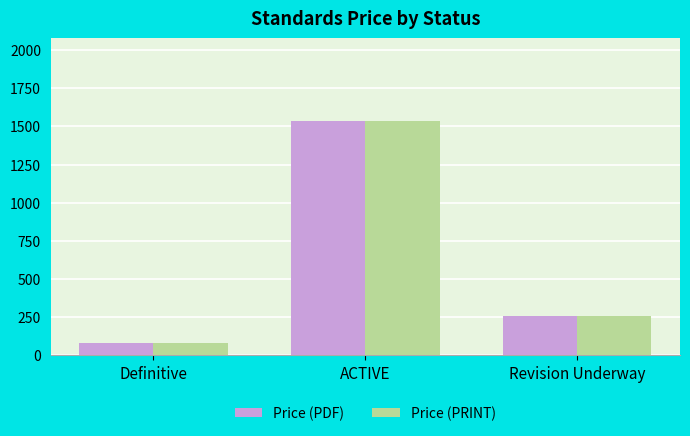

What is the value of the Price (PRINT) bar at the 1st from the left?

79.9